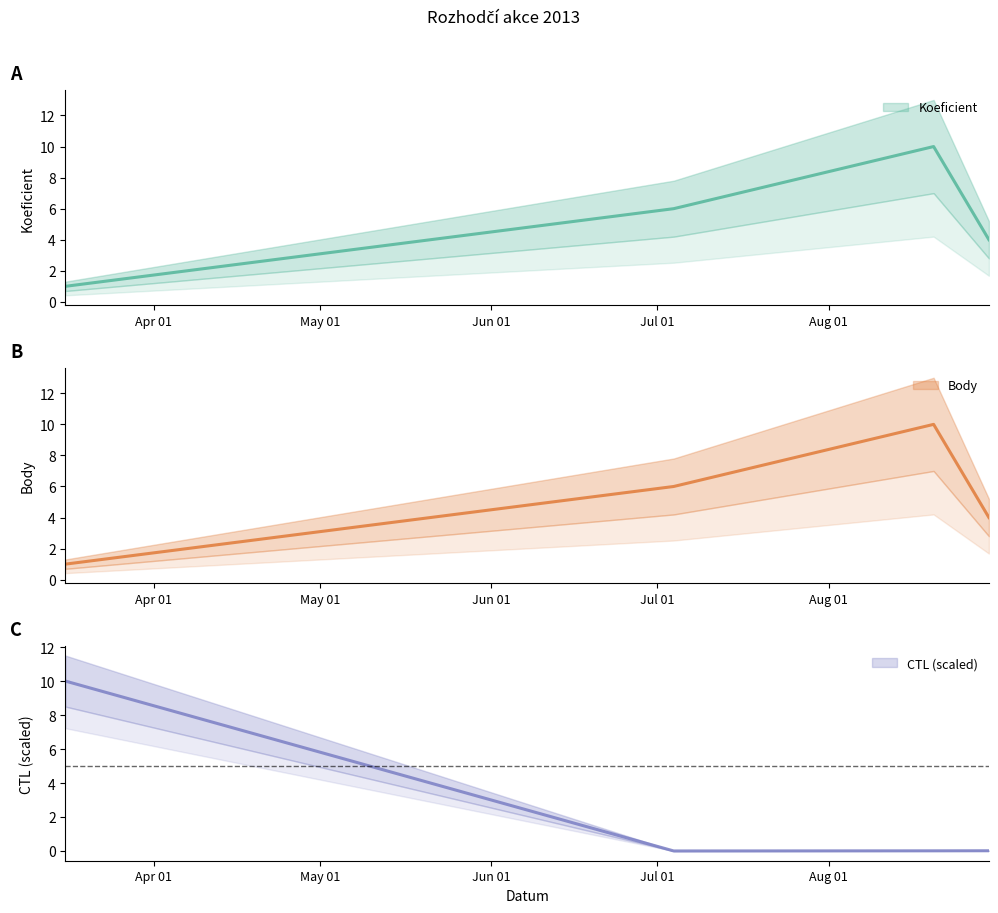

True or false: CTL_scaled has more than 1 interior local peaks.

False